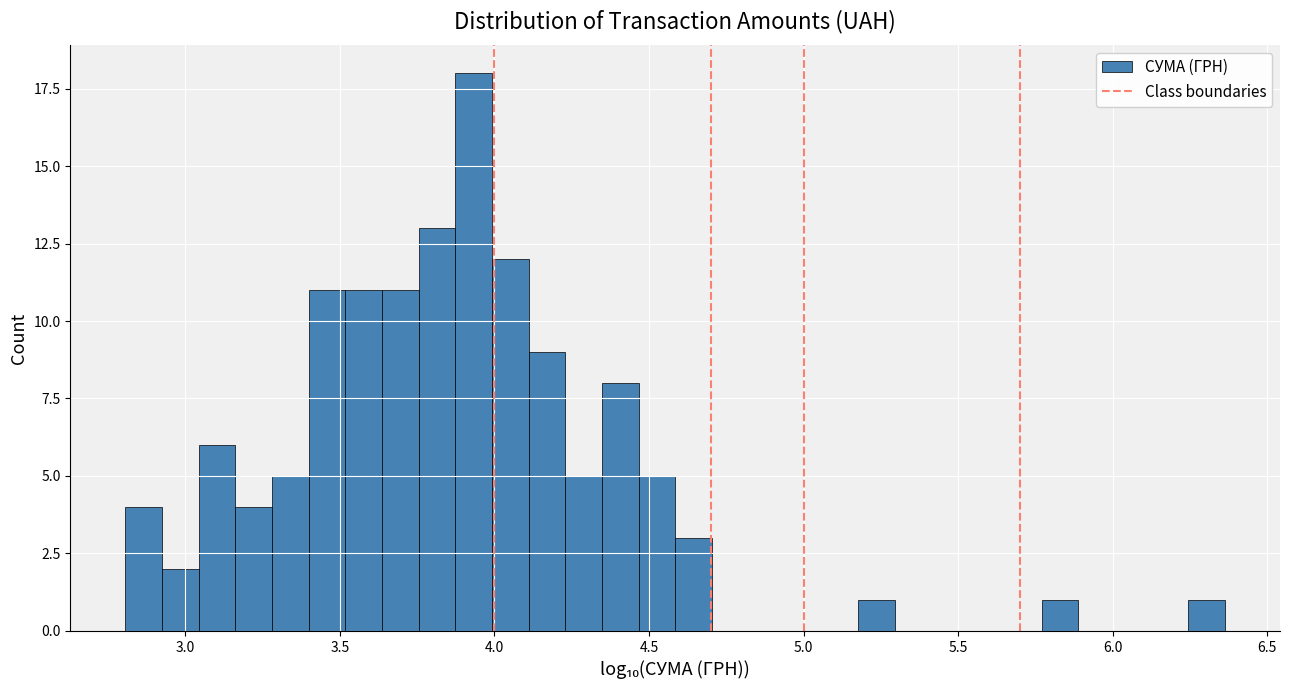

Read against the x-axis, roughly where is the centre of the tallest bar?

3.95